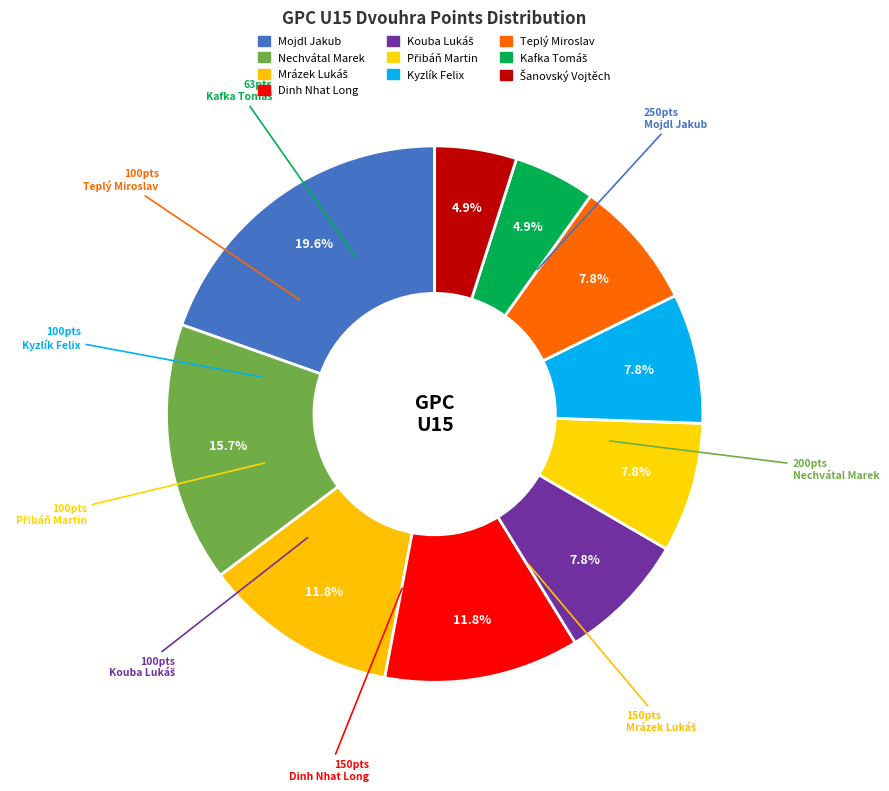

Does Teplý Miroslav account for over 50% of the chart?

No